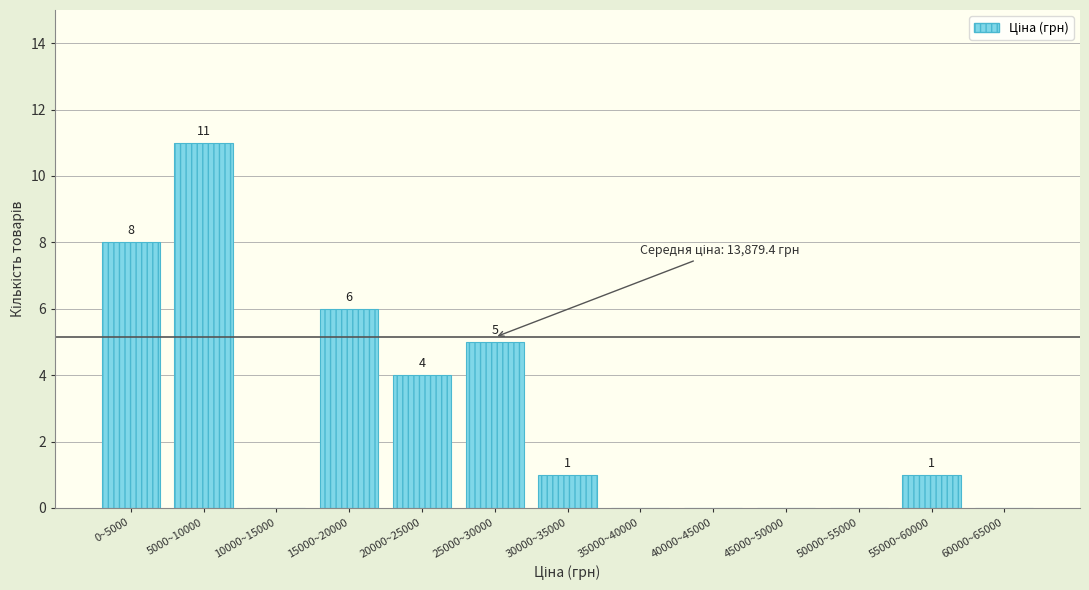

Reading left to right, list all the values displayed in this chart.

0~5000=8	5000~10000=11	10000~15000=0	15000~20000=6	20000~25000=4	25000~30000=5	30000~35000=1	35000~40000=0	40000~45000=0	45000~50000=0	50000~55000=0	55000~60000=1	60000~65000=0